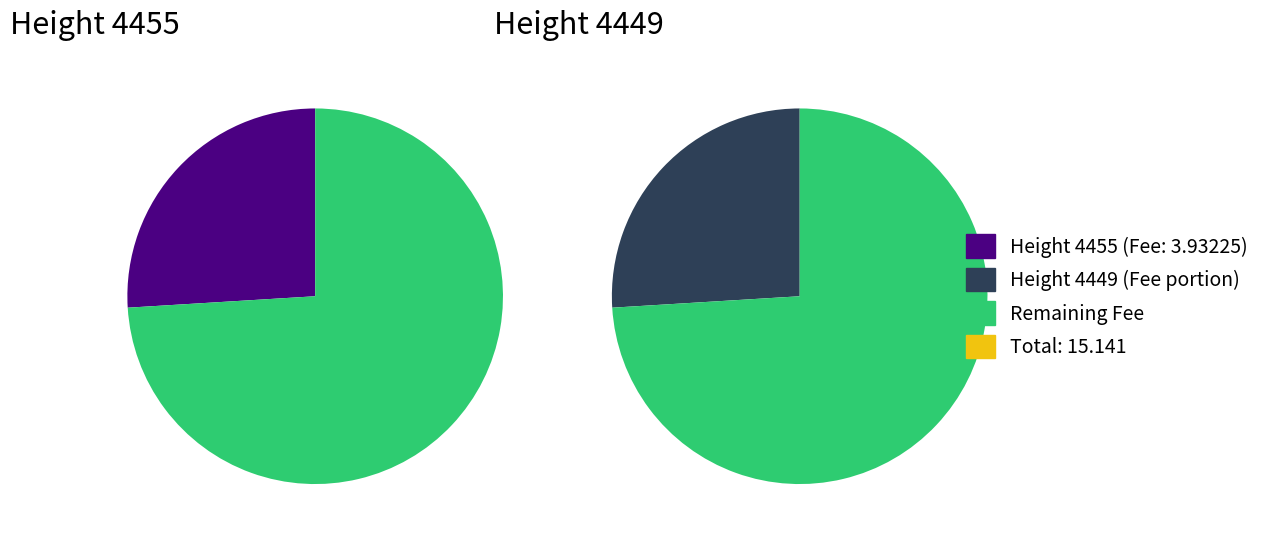

The 4449 slice represents 65% of the pie. True or false?

False